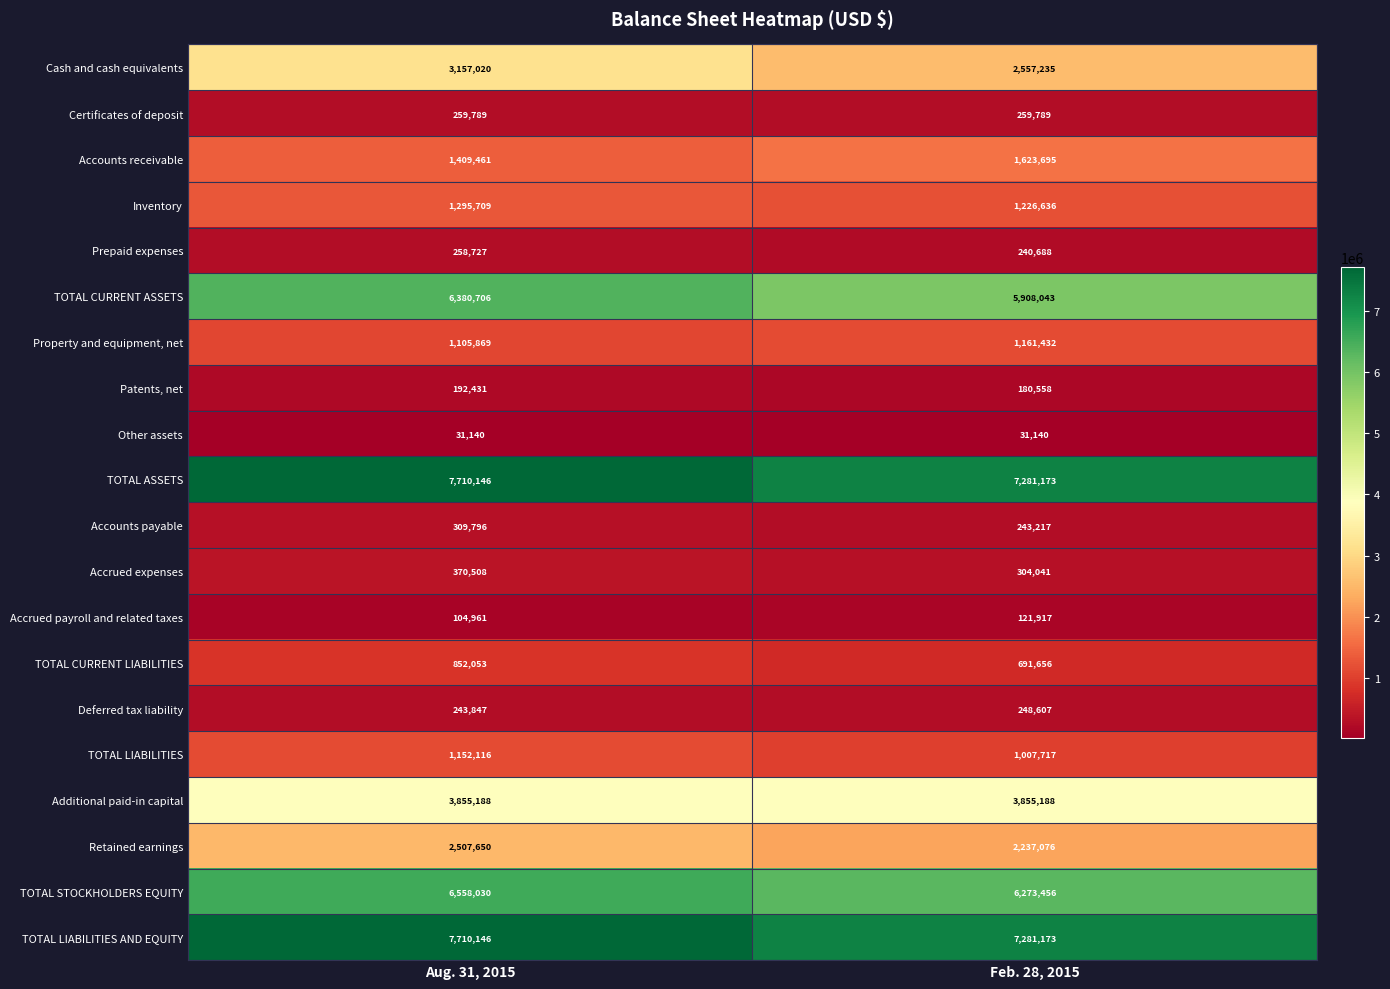

Which label corresponds to the largest value in the chart?

Aug. 31, 2015